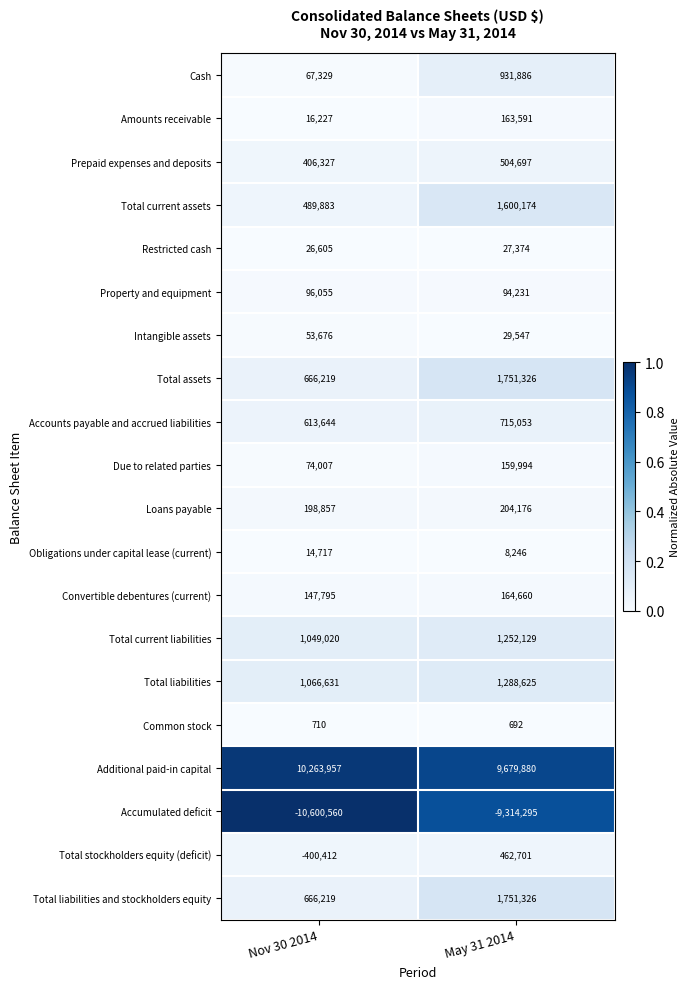

List the labels in order of Amounts receivable value, largest first.

May 31 2014, Nov 30 2014